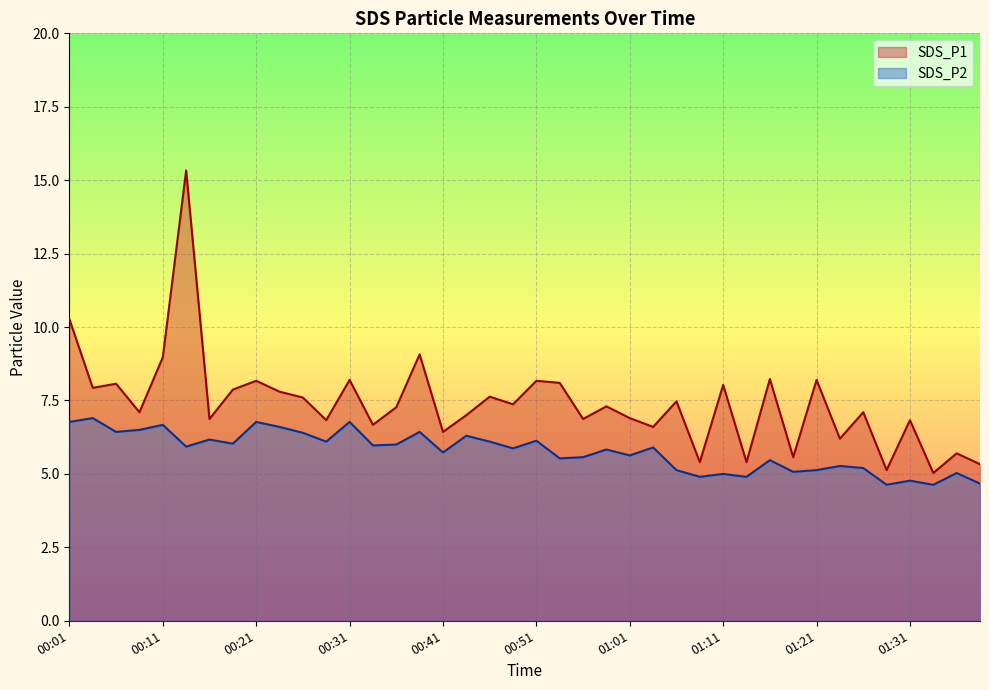

Reading left to right, list all the values displayed in this chart.

SDS_P1: 00:01=10.3	00:04=7.9	00:06=8.1	00:09=7.1	00:11=9.0	00:14=15.3	00:16=6.9	00:19=7.9	00:21=8.2	00:24=7.8	00:26=7.6	00:29=6.8	00:31=8.2	00:34=6.7	00:36=7.3	00:39=9.1	00:41=6.4	00:44=7.0	00:46=7.6	00:49=7.4	00:51=8.2	00:54=8.1	00:56=6.9	00:58=7.3	01:01=6.9	01:03=6.6	01:06=7.5	01:09=5.4	01:11=8.0	01:14=5.4	01:16=8.2	01:19=5.6	01:21=8.2	01:23=6.2	01:26=7.1	01:28=5.1	01:31=6.8	01:33=5.0	01:36=5.7	01:38=5.3
SDS_P2: 00:01=6.8	00:04=6.9	00:06=6.4	00:09=6.5	00:11=6.7	00:14=5.9	00:16=6.2	00:19=6.0	00:21=6.8	00:24=6.6	00:26=6.4	00:29=6.1	00:31=6.8	00:34=6.0	00:36=6.0	00:39=6.4	00:41=5.7	00:44=6.3	00:46=6.1	00:49=5.9	00:51=6.1	00:54=5.5	00:56=5.6	00:58=5.8	01:01=5.6	01:03=5.9	01:06=5.1	01:09=4.9	01:11=5.0	01:14=4.9	01:16=5.5	01:19=5.1	01:21=5.1	01:23=5.3	01:26=5.2	01:28=4.6	01:31=4.8	01:33=4.6	01:36=5.0	01:38=4.7